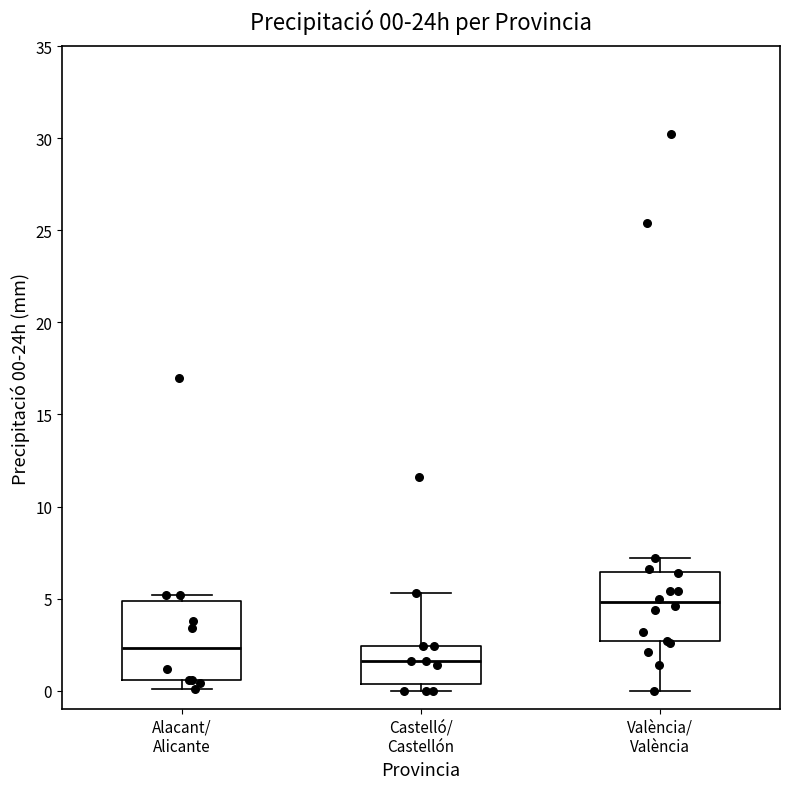

Which box's median line is the lowest?

Castelló/ Castellón